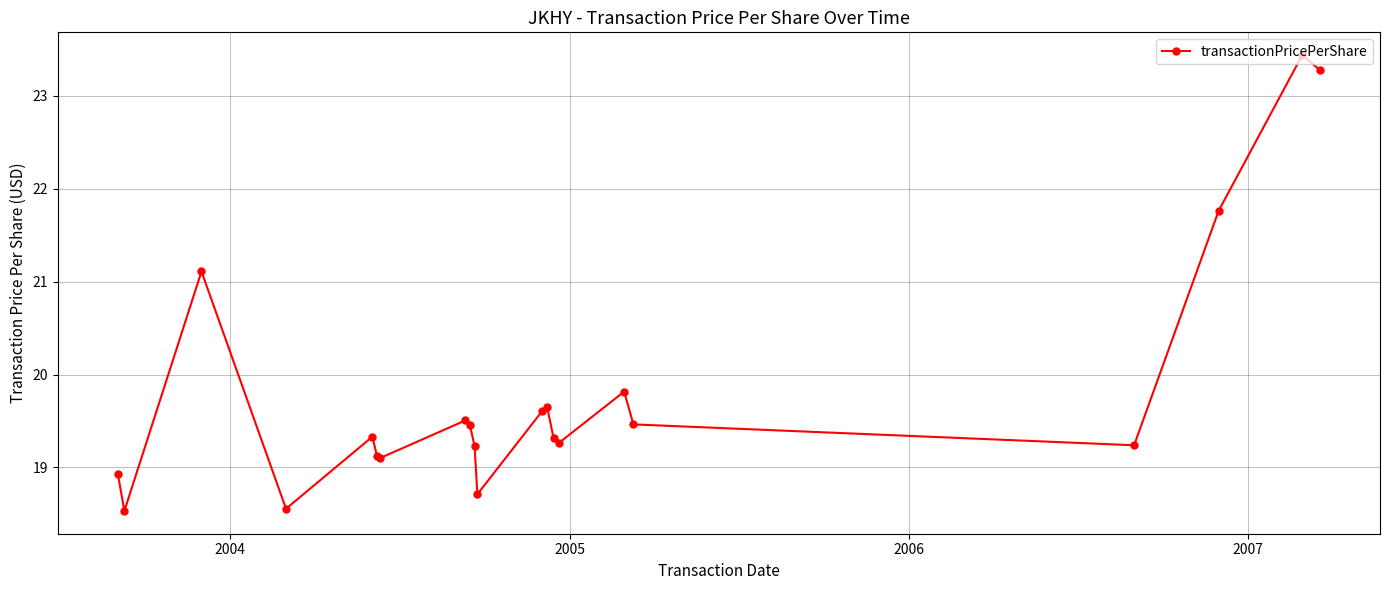

What is the value of the 6th point from the left?

19.1